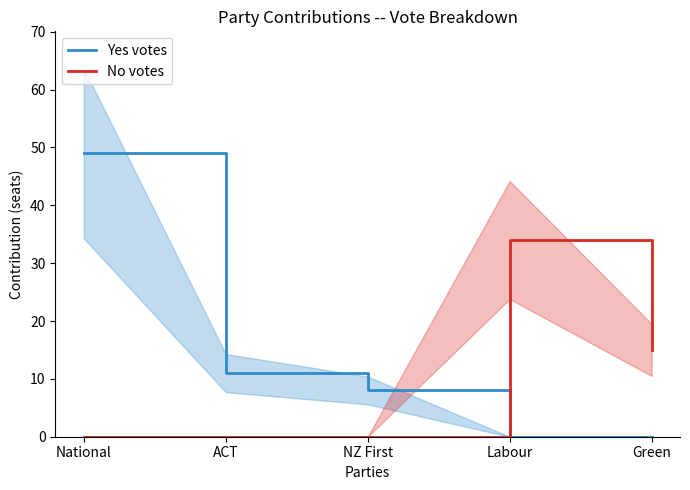

What position from the left is ACT?

2